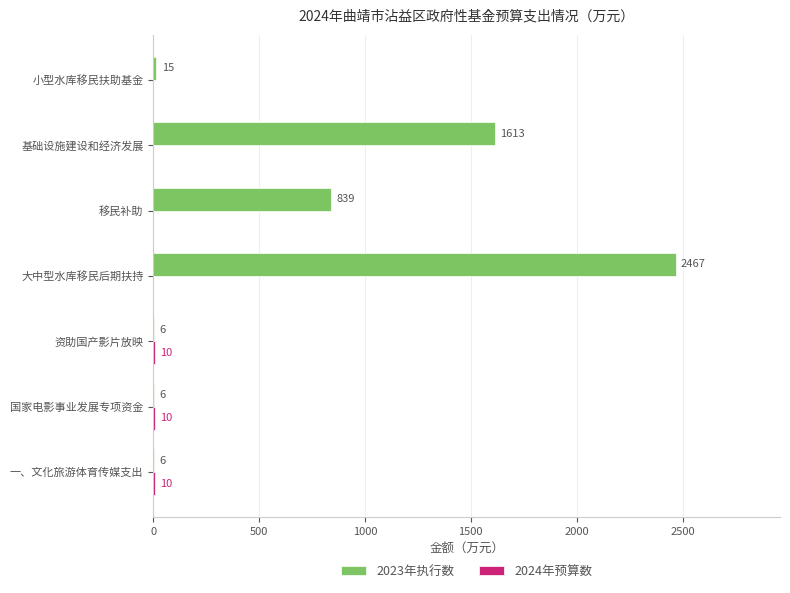

What is the average value of the 2023年执行数 series?

707